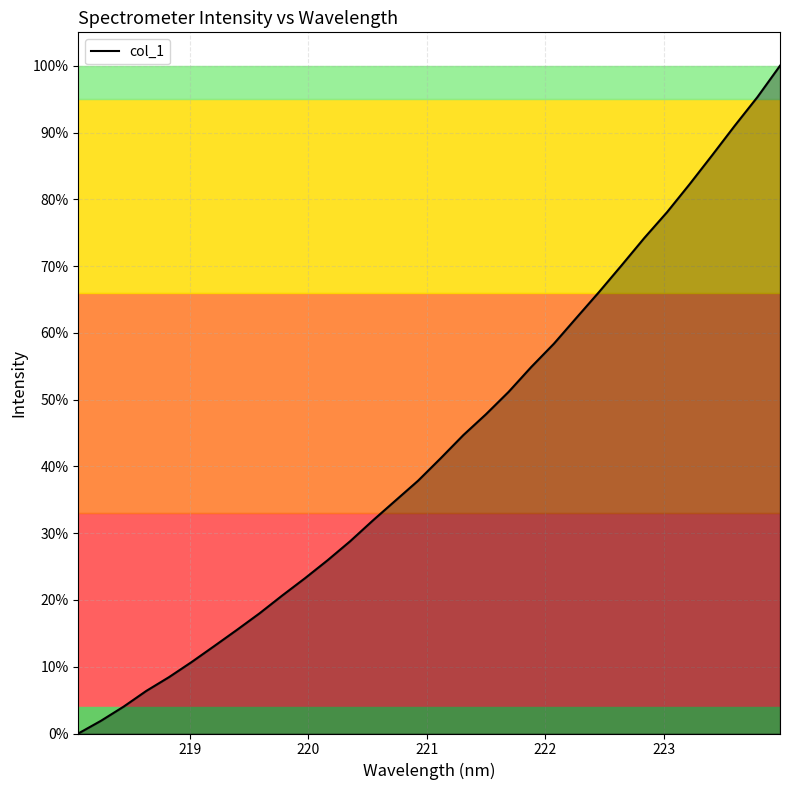

What is the greatest value displayed?

100.0